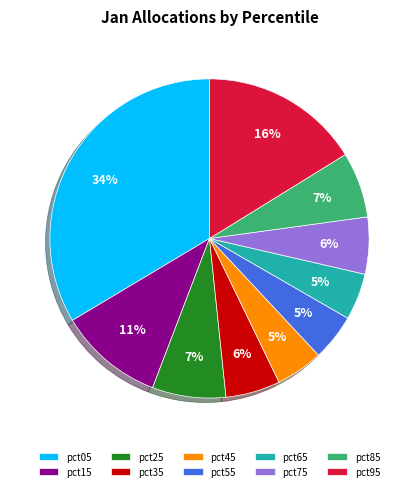

How many slices are in this pie chart?

10